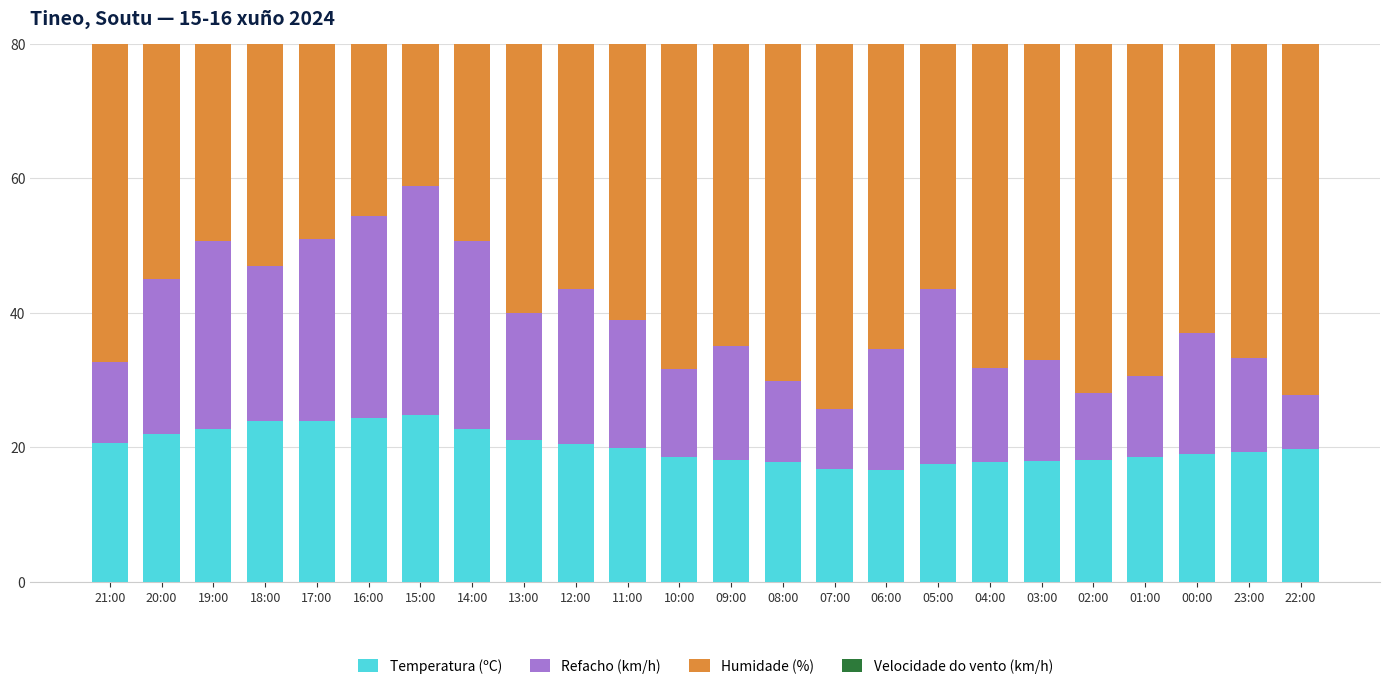

Is the value of Humidade (%) at 20:00 greater than the value of Refacho (km/h) at 13:00?

Yes